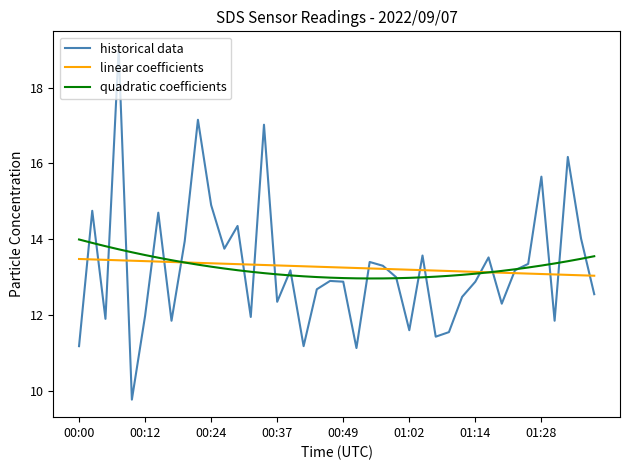

What is the minimum value for quadratic coefficients?

13.0